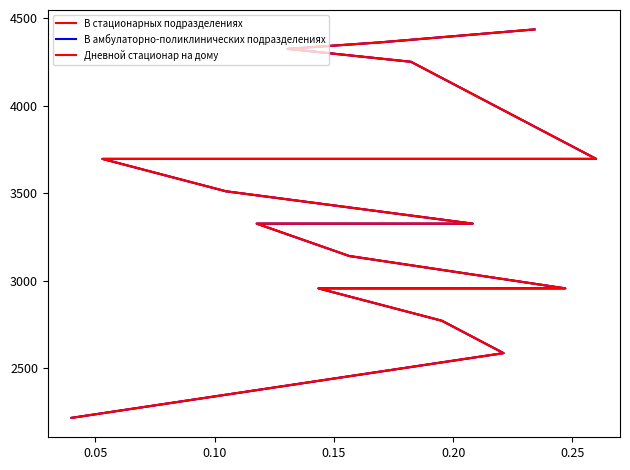

What is the difference between the maximum and minimum values in the В стационарных подразделениях series?

2217.5